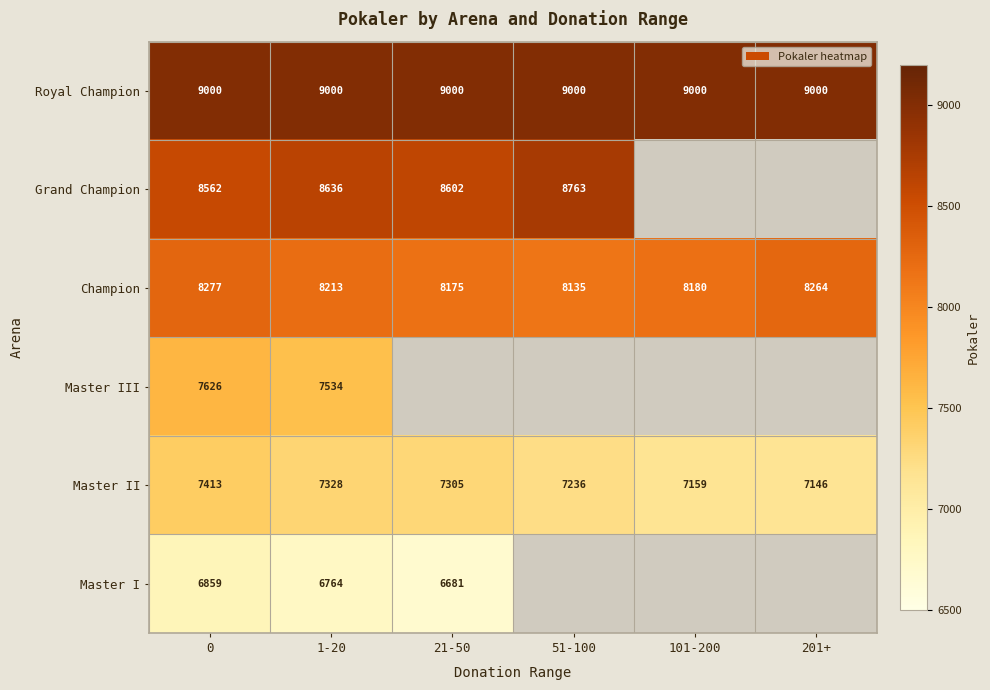

What is the difference between the maximum and minimum values in the Master II series?

267